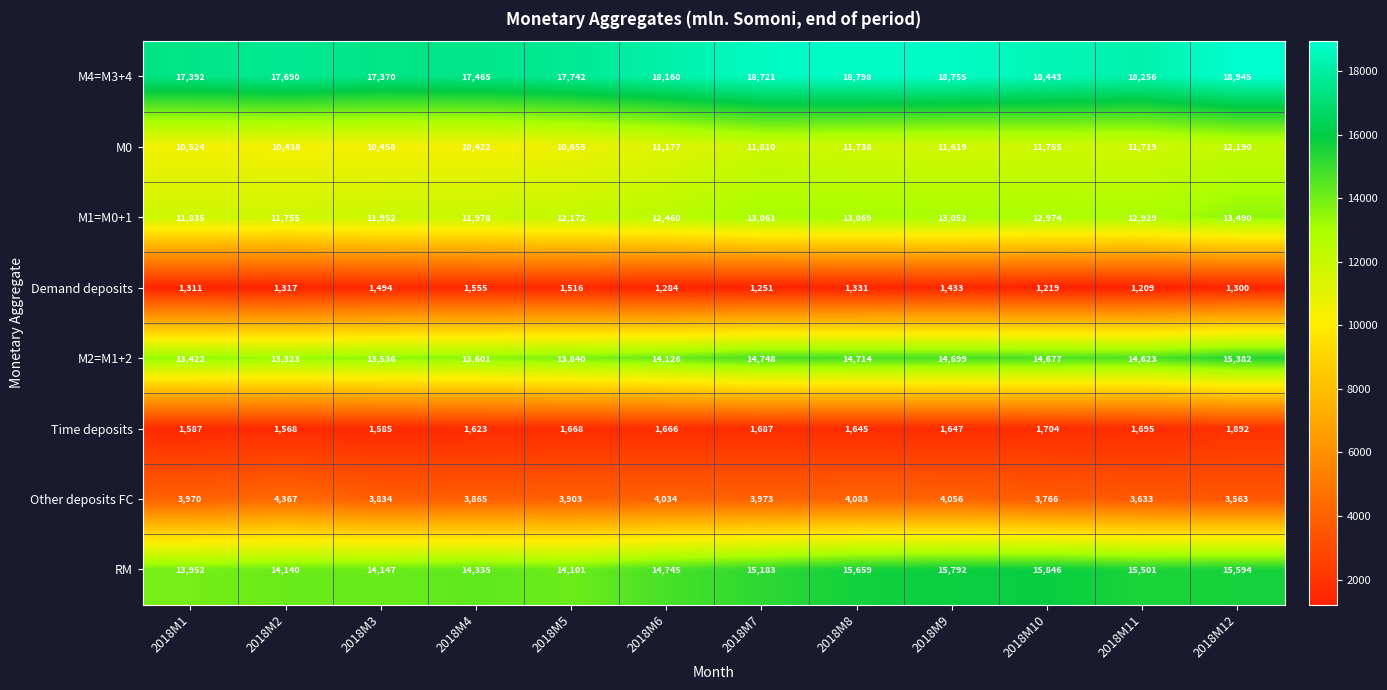

What is the sum of the Other deposits FC values at 2018M12 and 2018M1?

7533